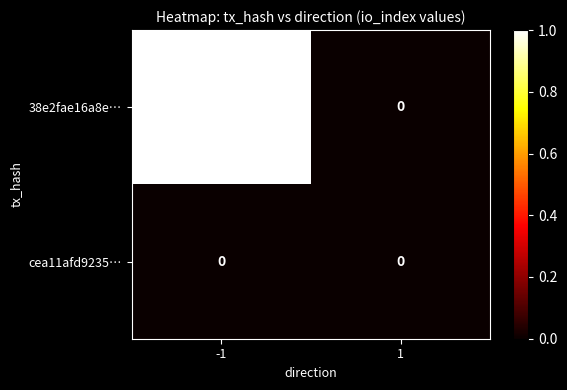

Count the number of data series in this chart.

2